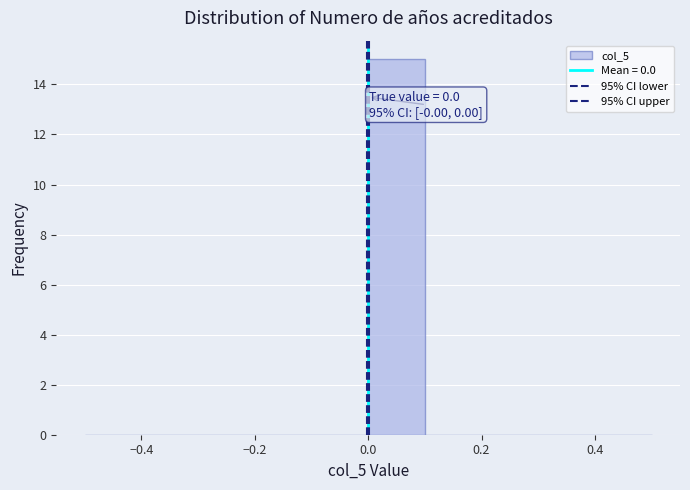

Over which range of the x-axis is the bar tallest?

0.0 to 0.1